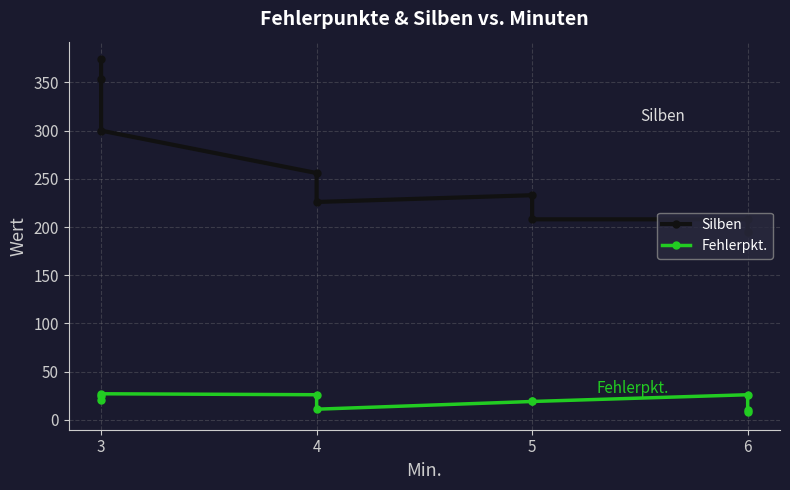

Is it true that Silben equals 208 at 5?

True